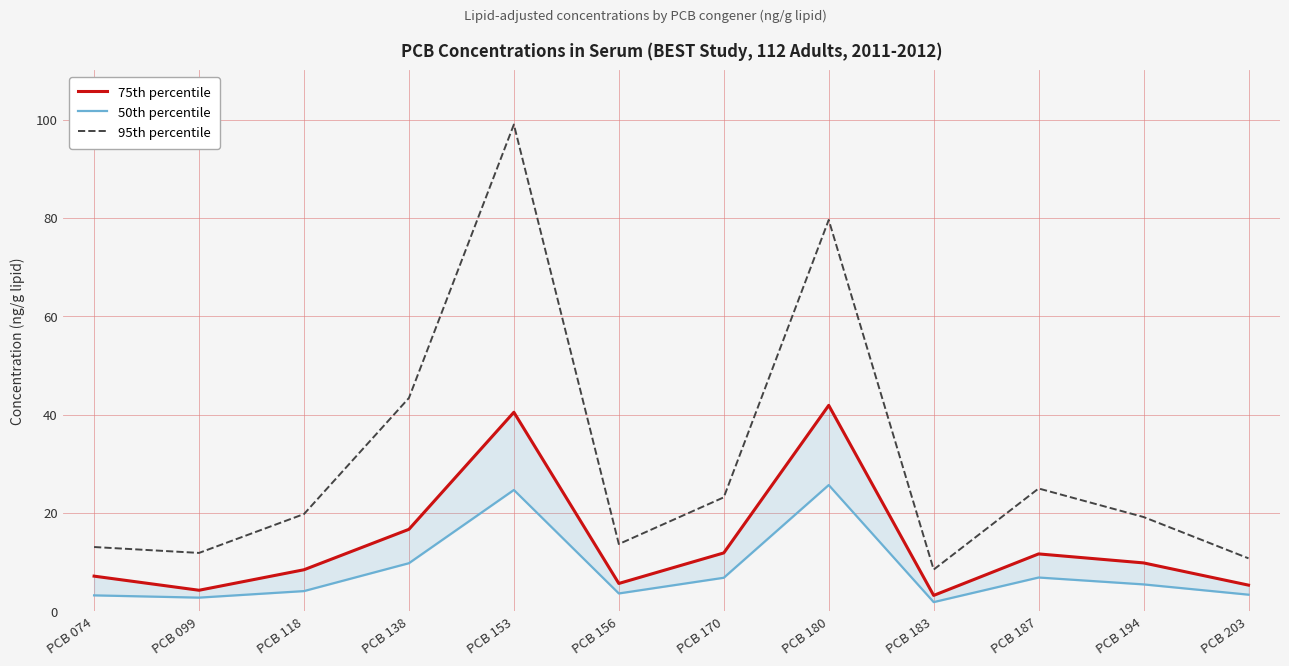

What is the difference between the second highest and second lowest values in the 95th percentile series?

68.8